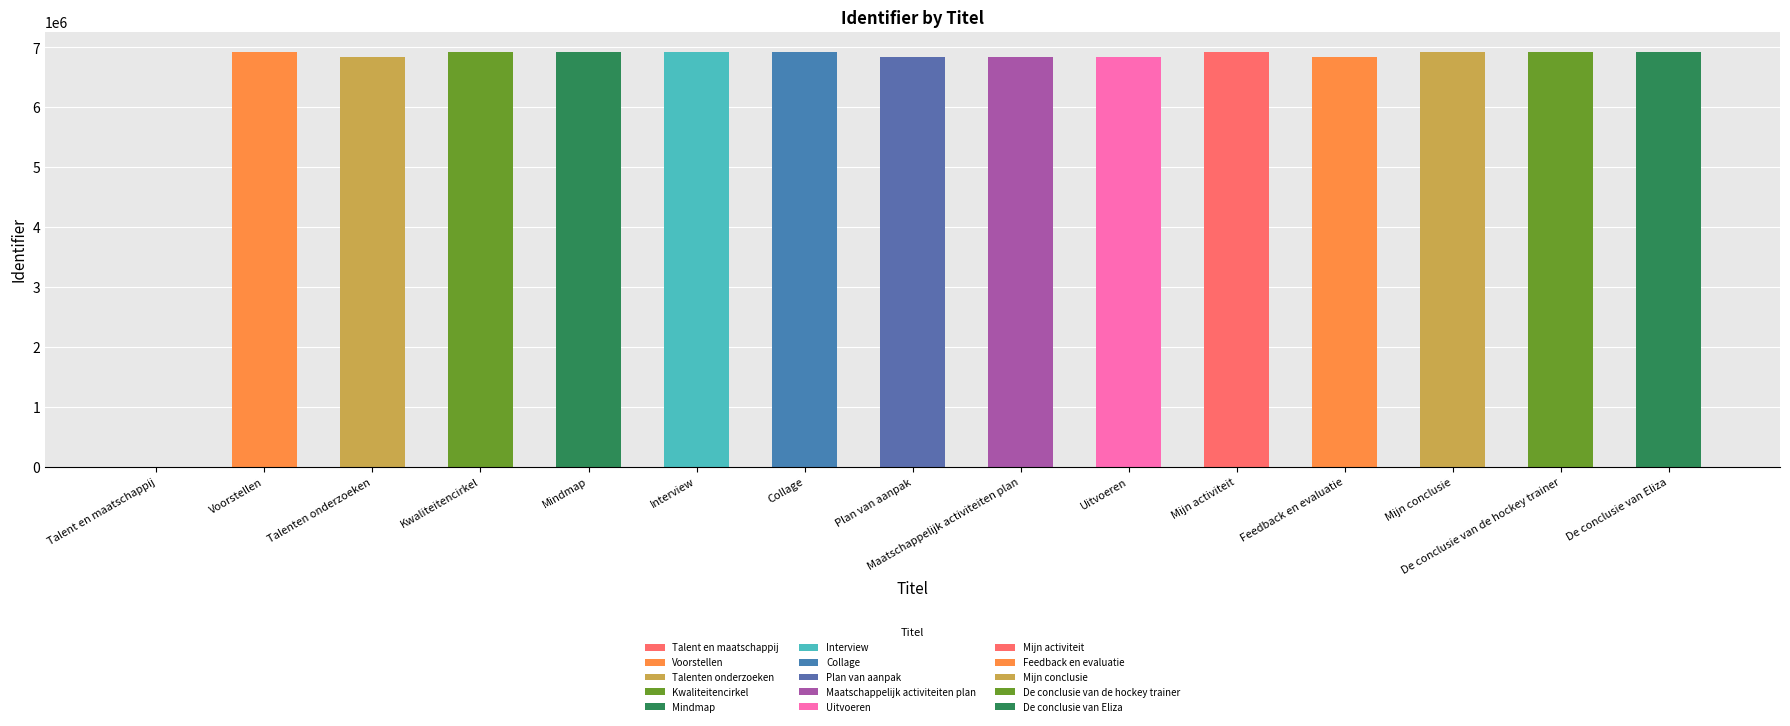

What is the difference between the maximum and minimum values?

6916187